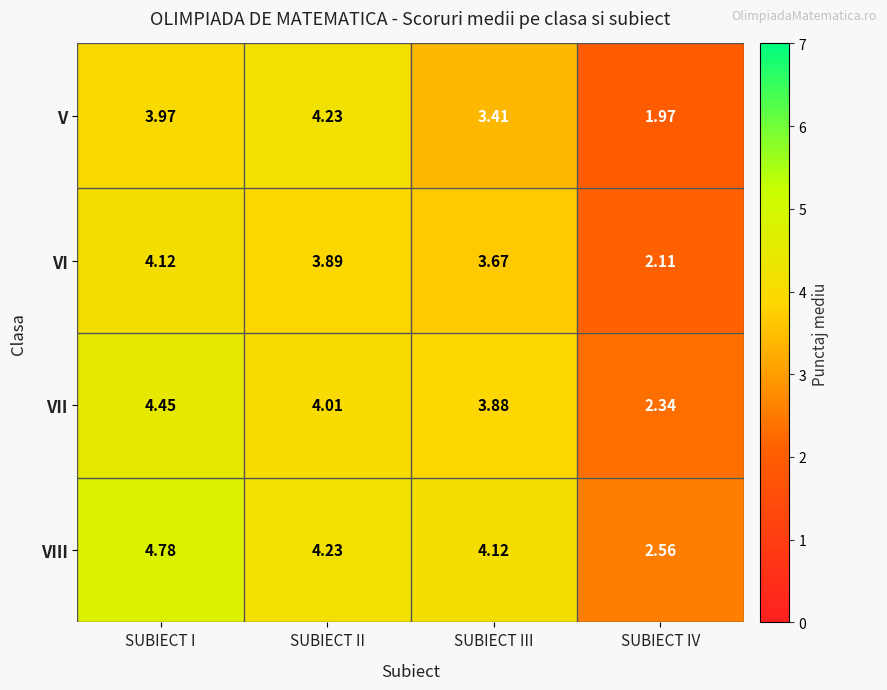

At which category is the sum across all series the highest?

SUBIECT I